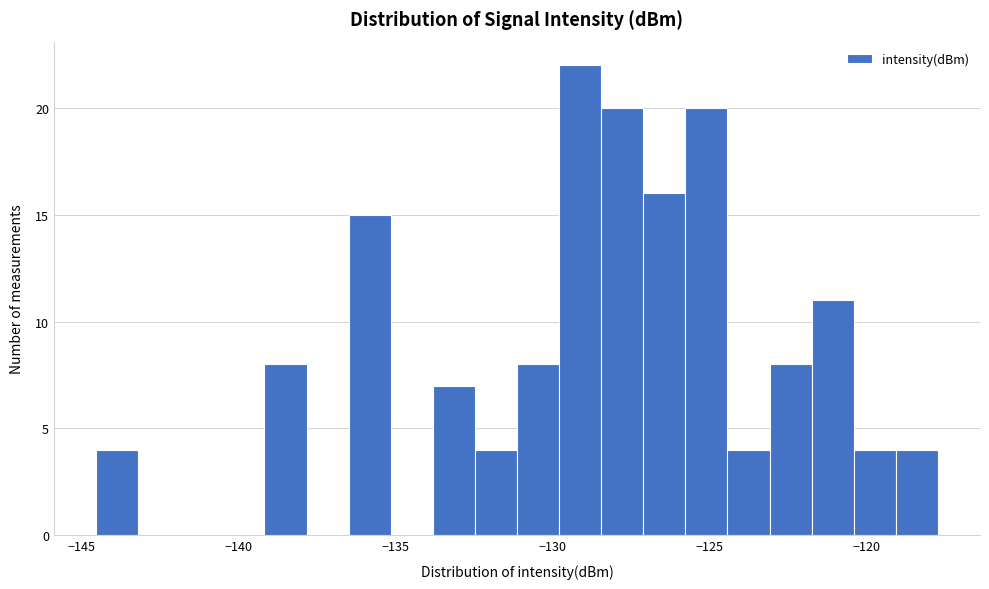

Around what value on the x-axis is the tallest bar? Give the approximate position of its centre, as read against the axis.

-129.0